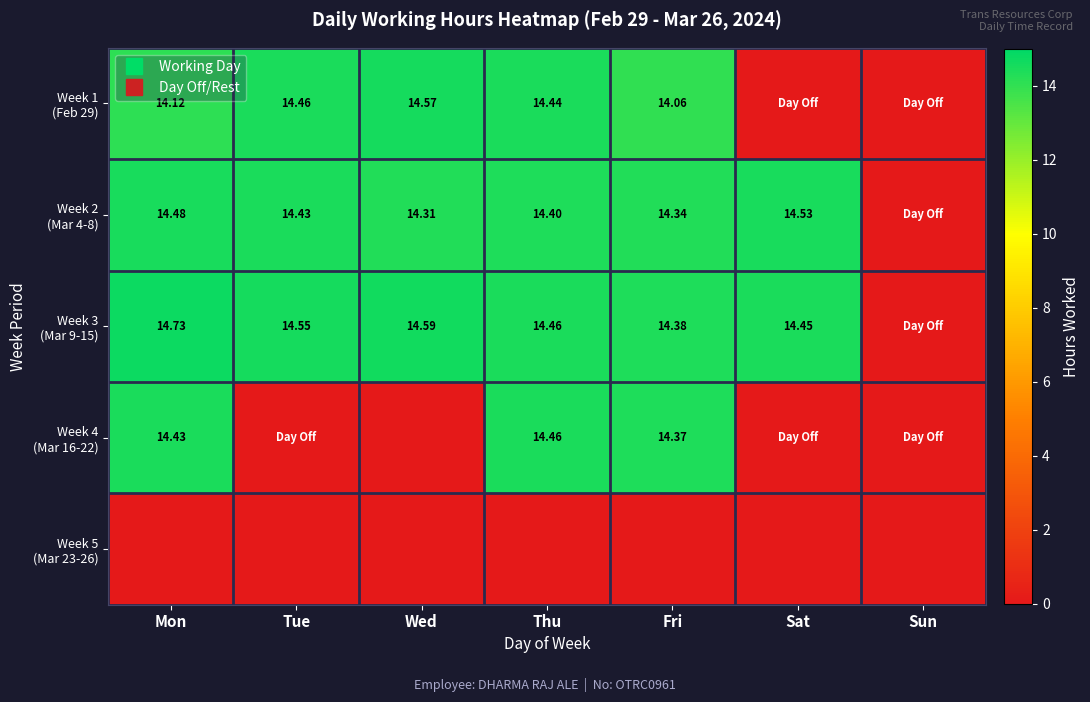

Is the value of Week 2 (Mar 4-8) at Thu greater than the value of Week 3 (Mar 9-15) at Mon?

No